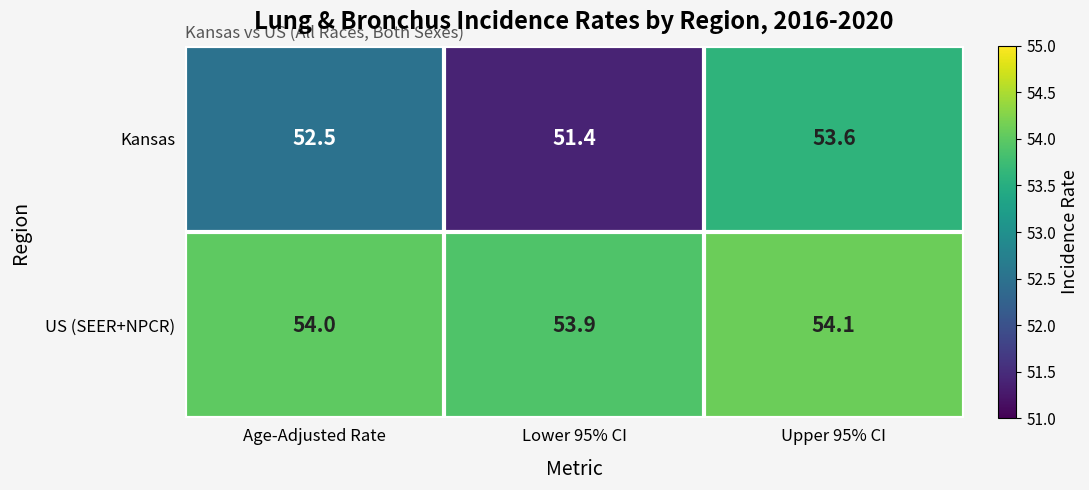

List the series in order of their overall mean, lowest first.

Kansas, US (SEER+NPCR)